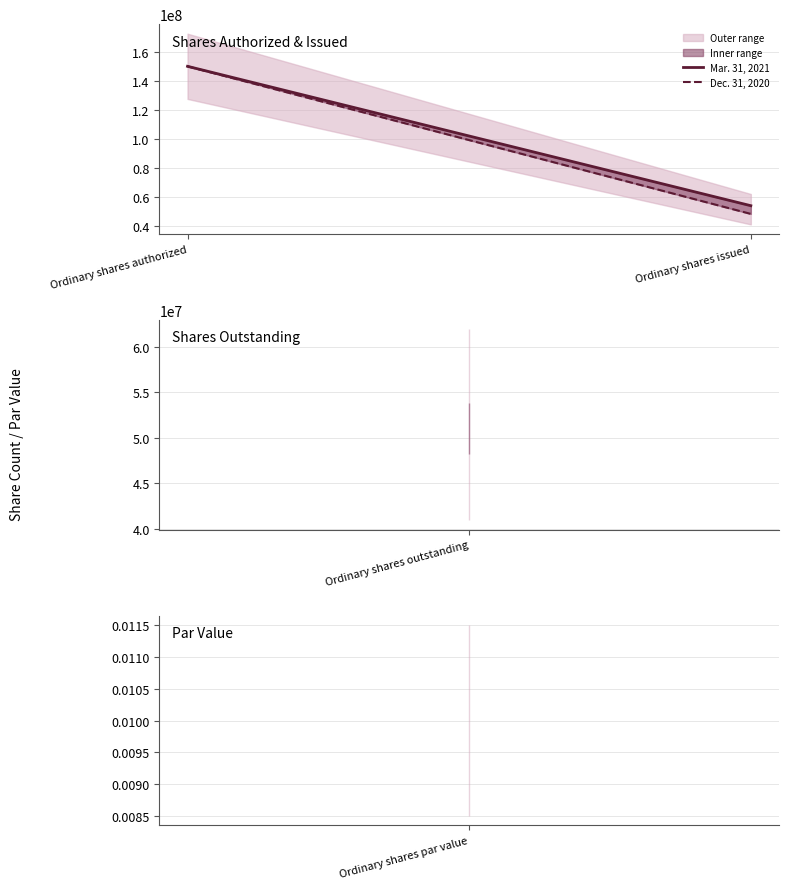

Is it true that Dec. 31, 2020 equals 265605227 at Ordinary shares authorized?

False